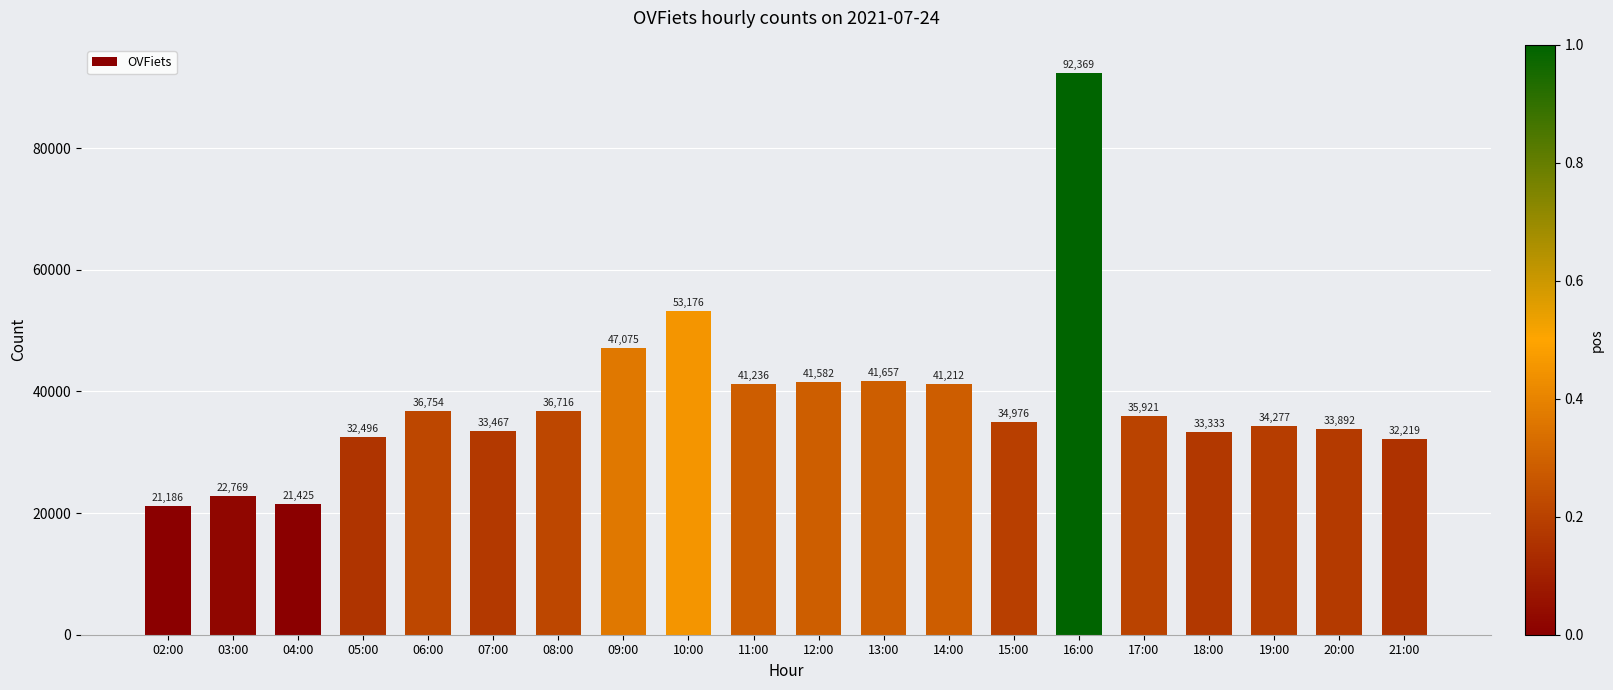

At which category does the chart reach its peak across all series?

16:00